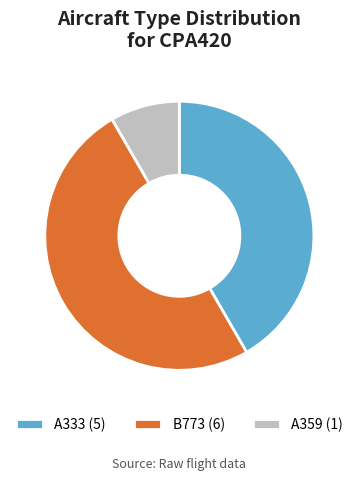

What percentage is the A359 slice, to the nearest percent?

8%